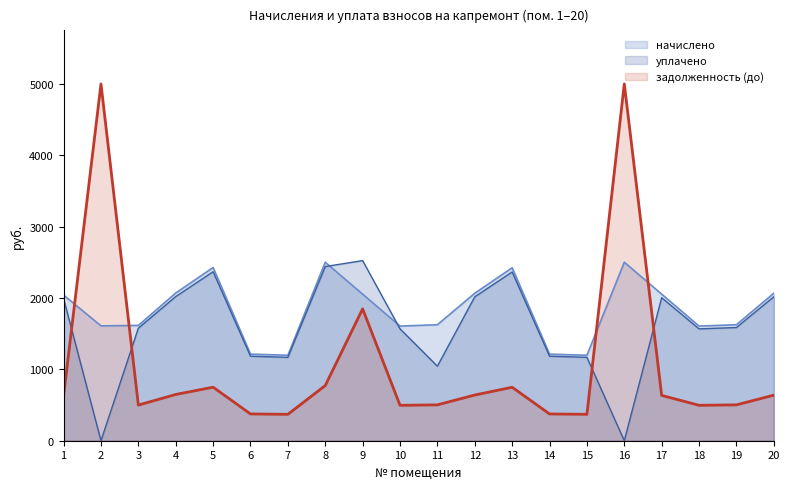

The value of начислено at 16 is 1438.7. True or false?

False